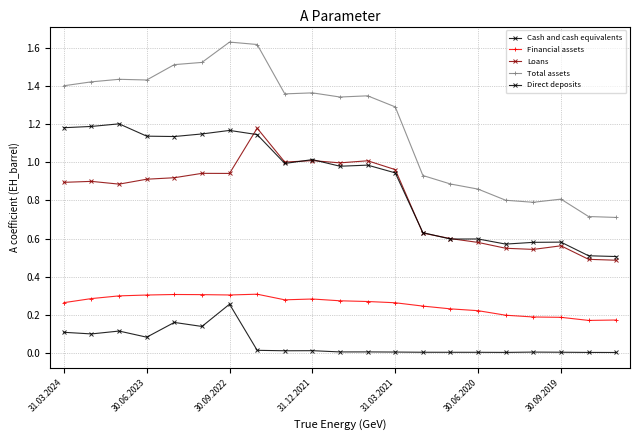

Does the chart display data point markers on the line(s)?

Yes